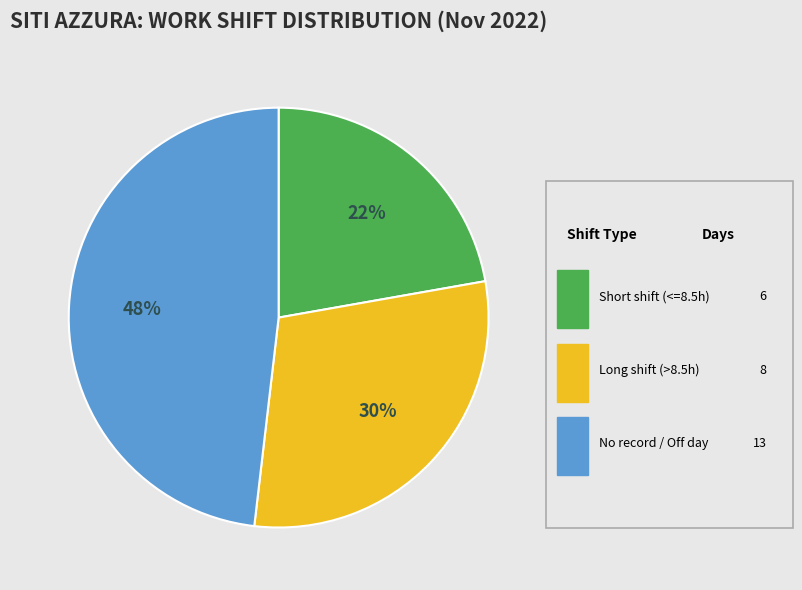

Does any single category account for the majority?

No